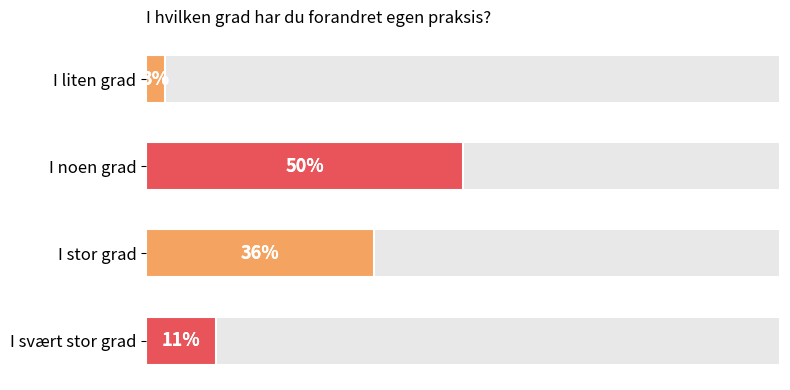

What is the maximum value shown in the chart?

50